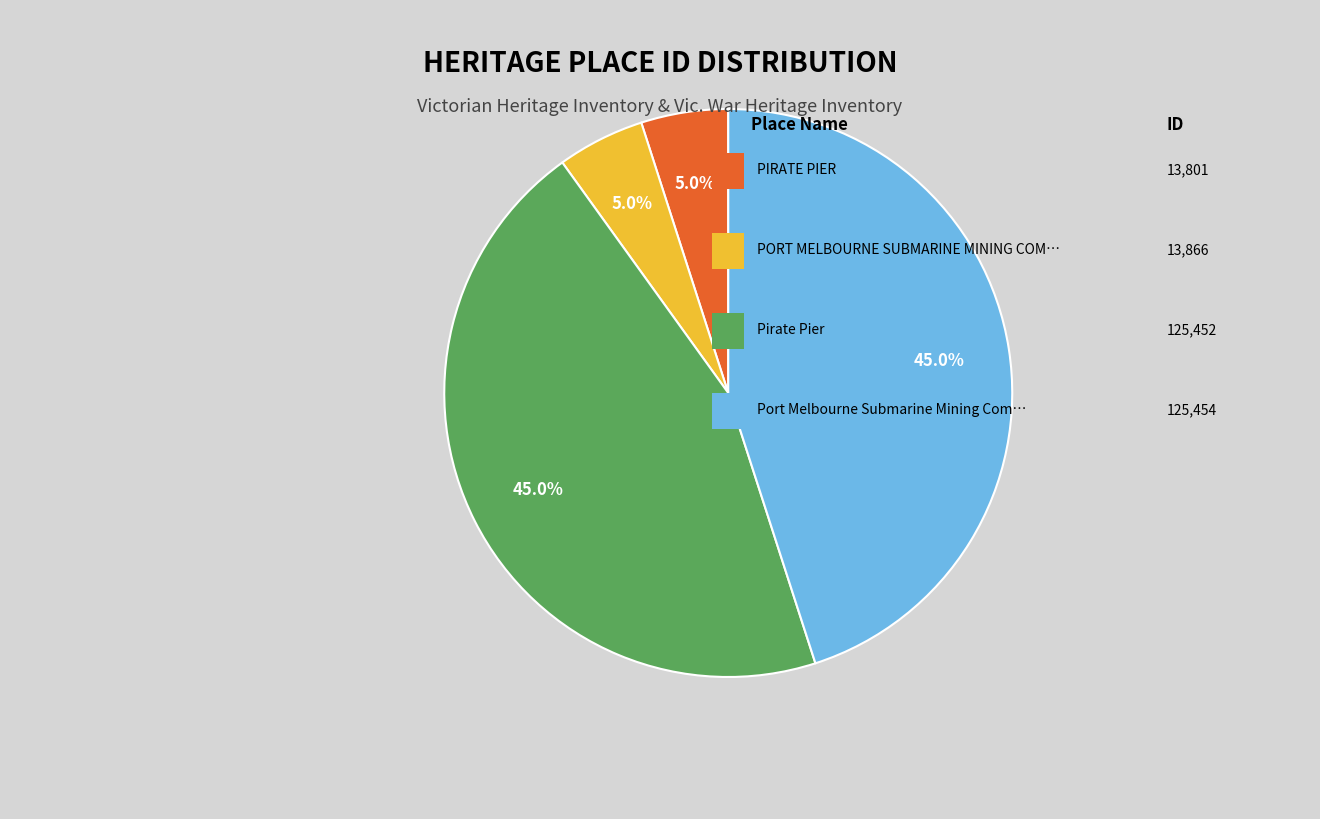

To the nearest percent, what is the difference between the largest and smallest slice percentages?

40%